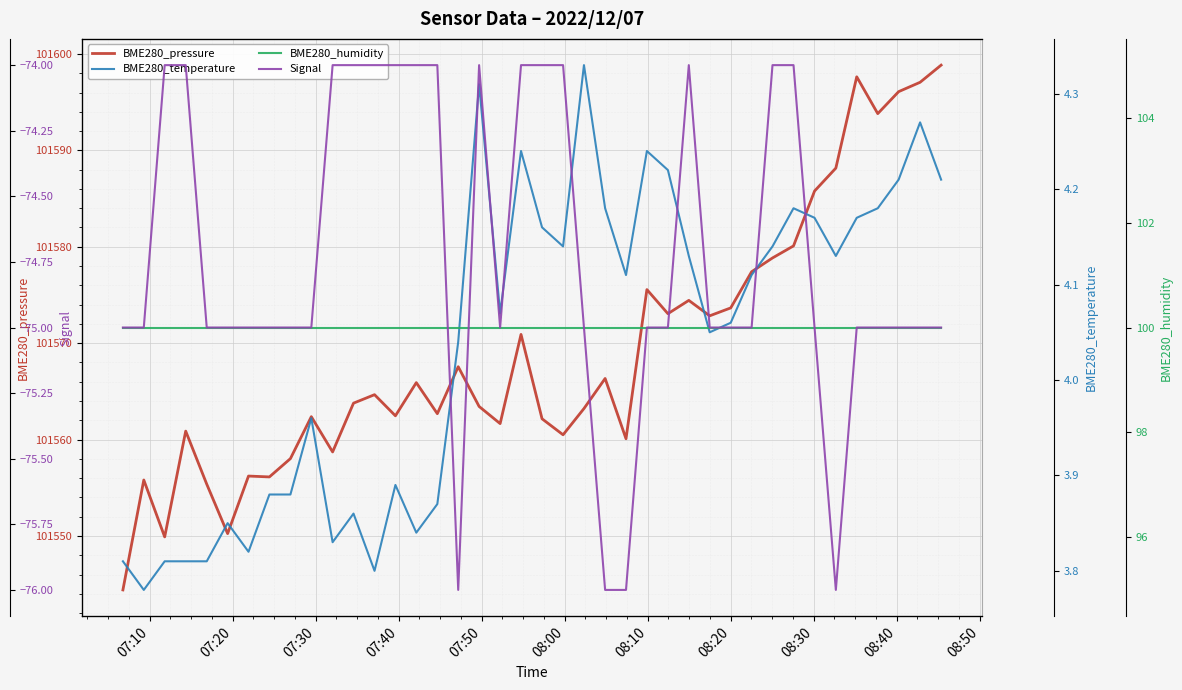

Which series has the largest total across all categories?

BME280_pressure